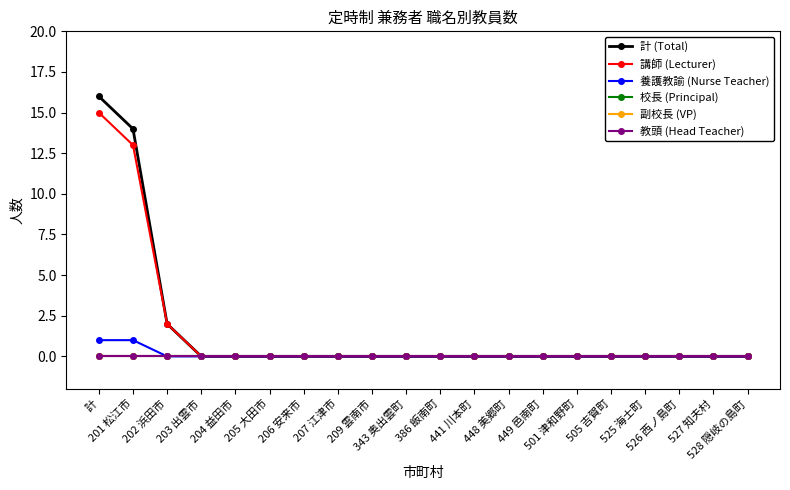

Does the chart have visible grid lines?

No